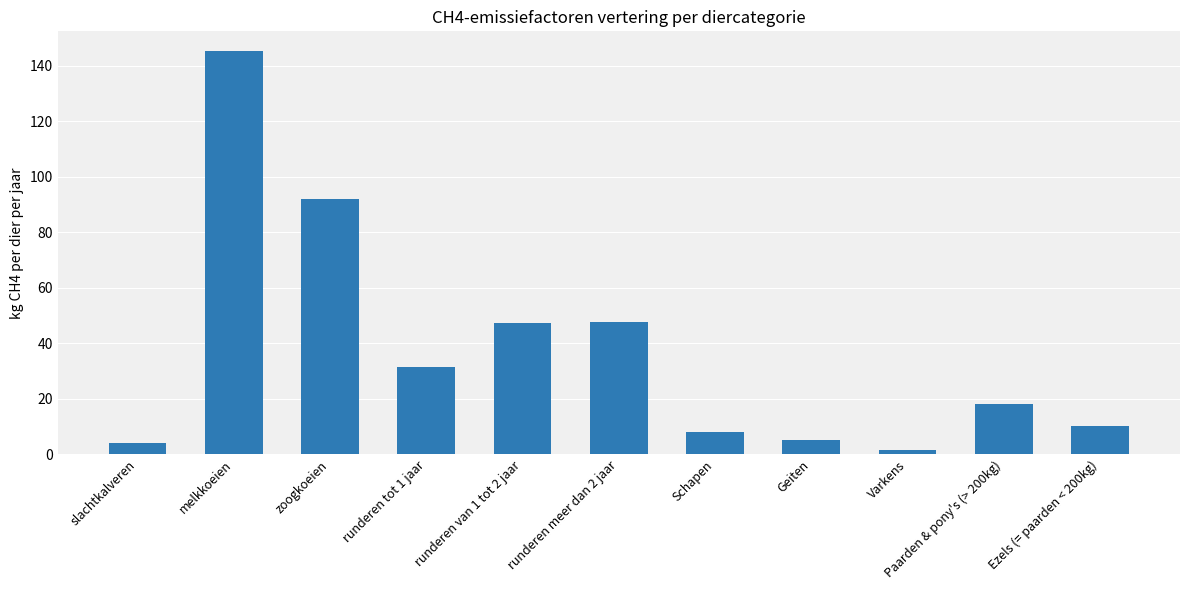

Is it true that the value at runderen van 1 tot 2 jaar is 47.3?

True